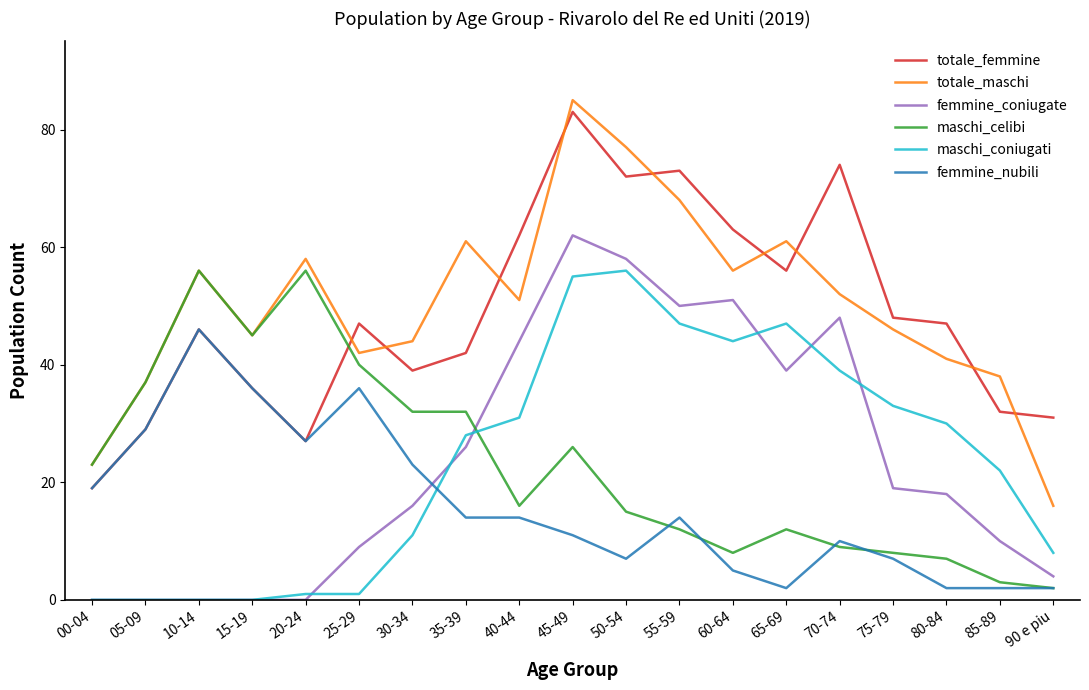

What position from the left is 35-39?

8